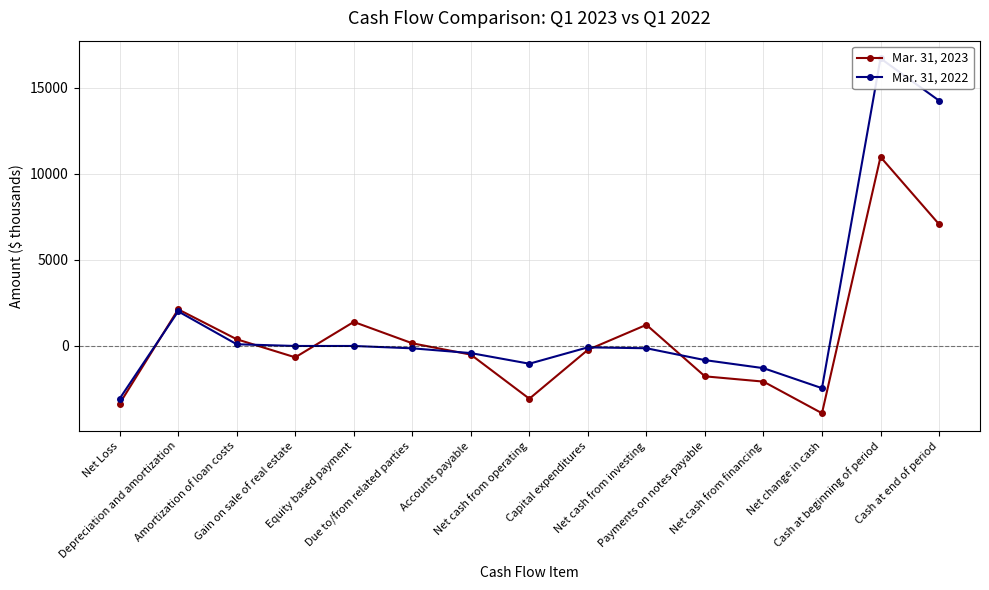

Is it true that Mar. 31, 2022 equals 519 at Depreciation and amortization?

False